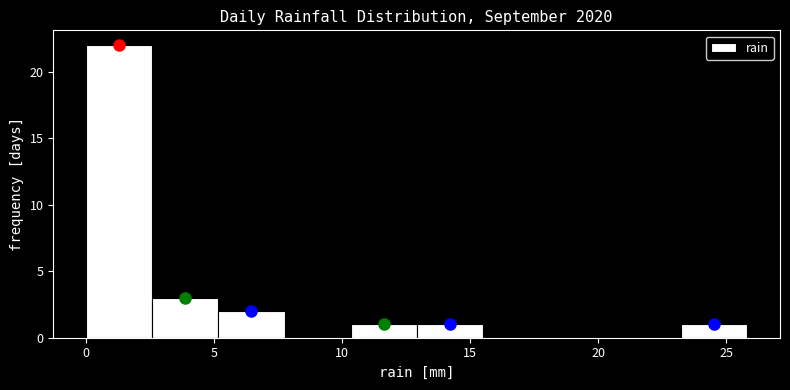

How tall is the bar that spans 10.5 to 13.0 on the x-axis? Neither the bar edges nor the heights are printed on the chart, so give them approximately, as read against the axes.

1